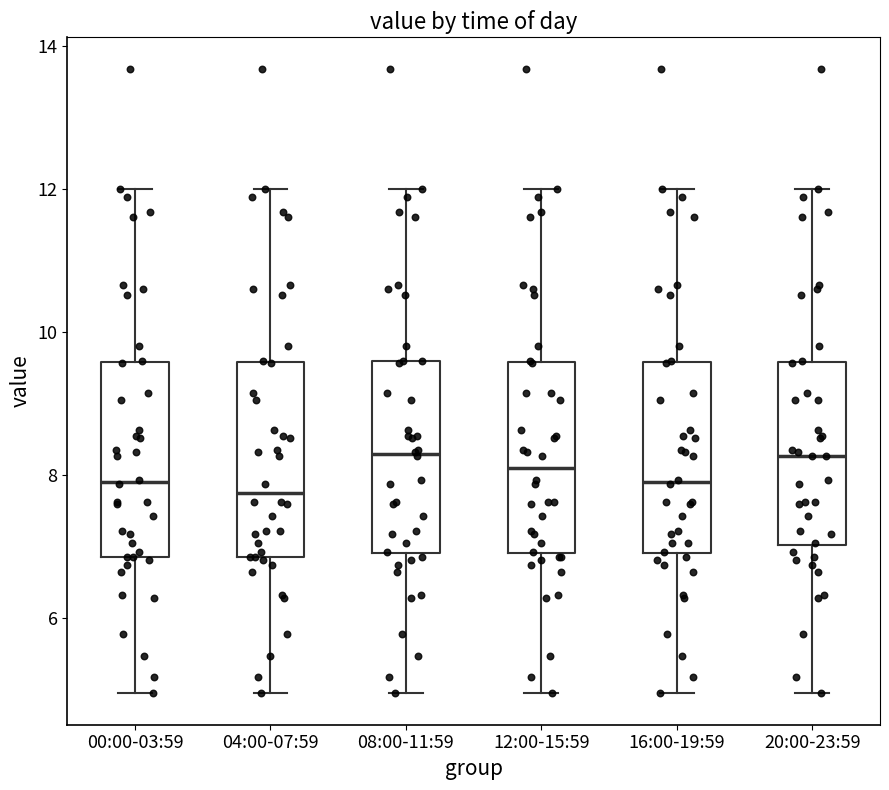

Where does the median line of the box for 12:00-15:59 sit on the y-axis? The values are not printed on the chart, so give them approximately, as read against the axis.

8.2